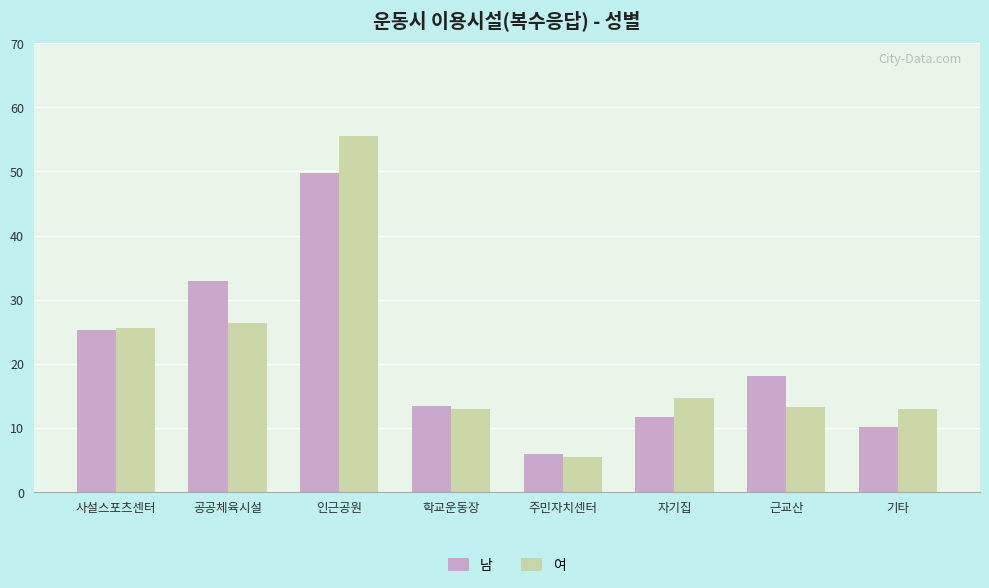

How many bars are there in each group?

2